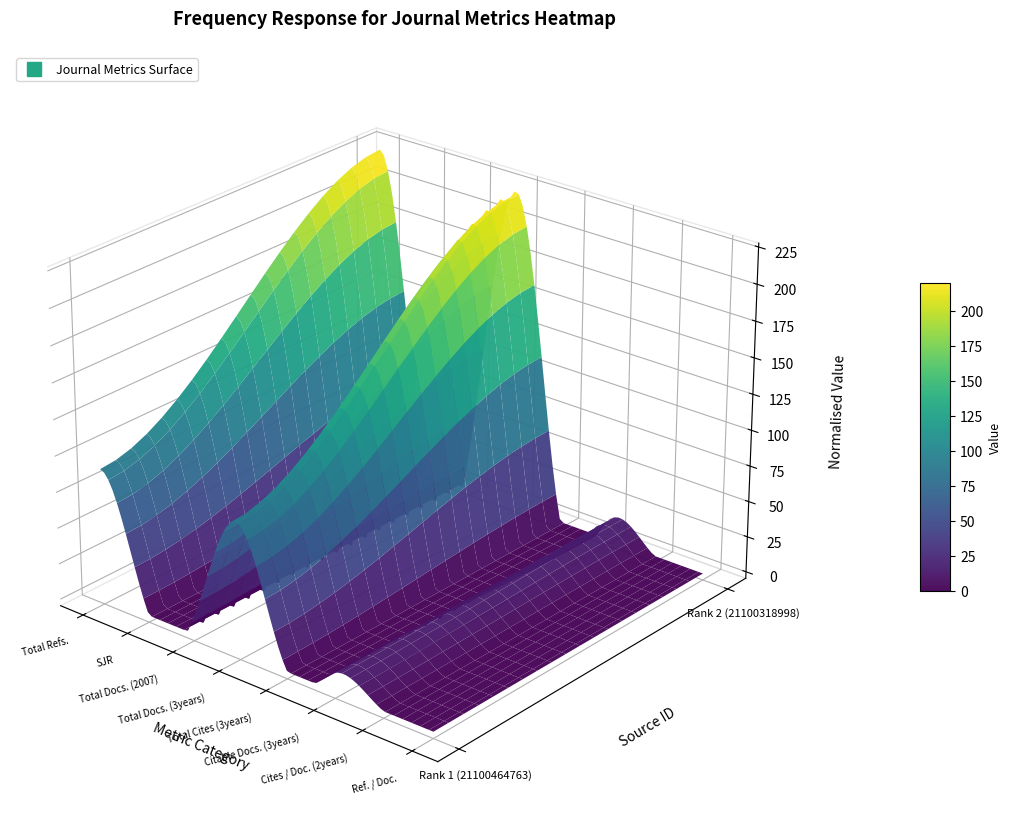

What is the spread (max minus min) of values at Total Docs. (3years)?

133